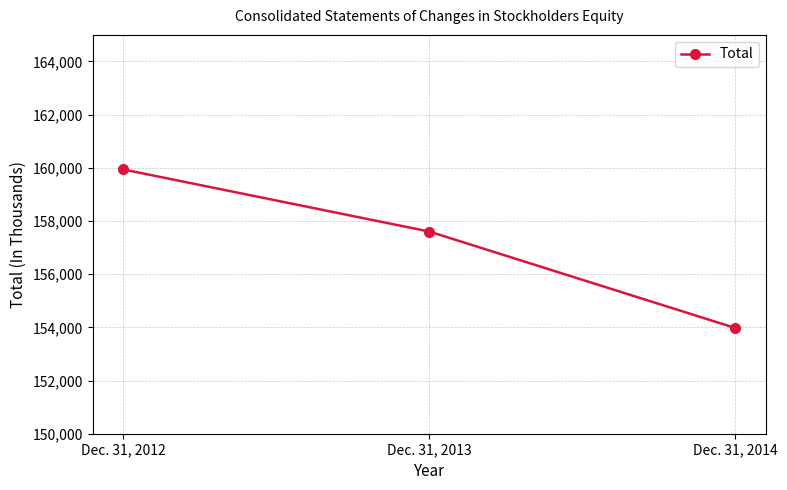

Rank the categories by value from lowest to highest.

Dec. 31, 2014, Dec. 31, 2013, Dec. 31, 2012